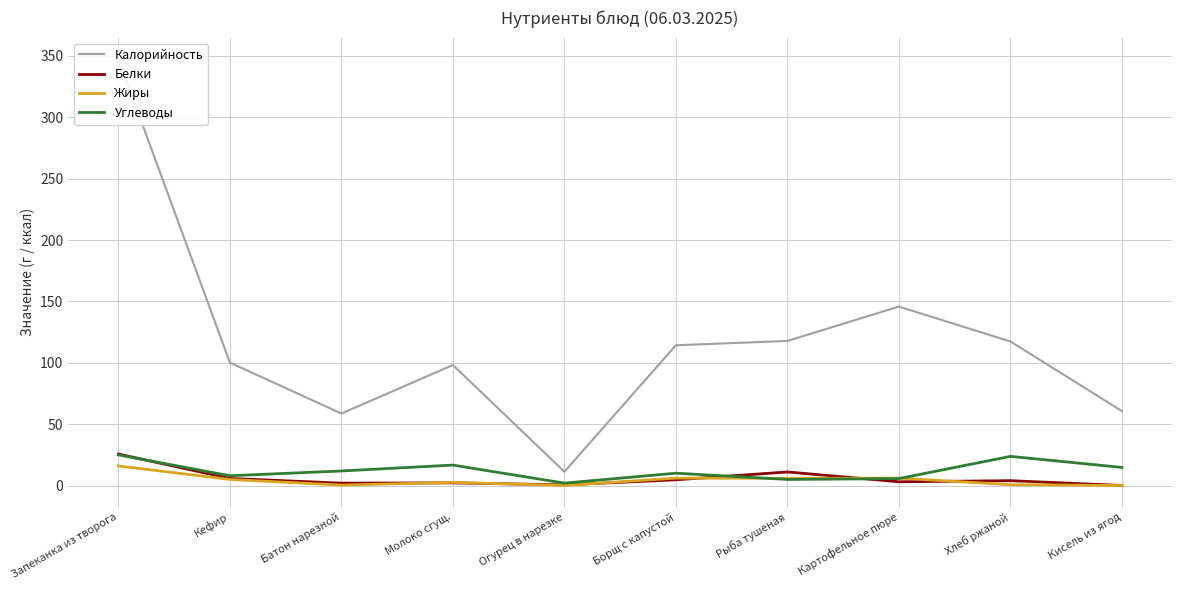

List the labels in order of Калорийность value, smallest first.

Огурец в нарезке, Батон нарезной, Кисель из ягод, Молоко сгущ., Кефир, Борщ с капустой, Хлеб ржаной, Рыба тушеная, Картофельное пюре, Запеканка из творога